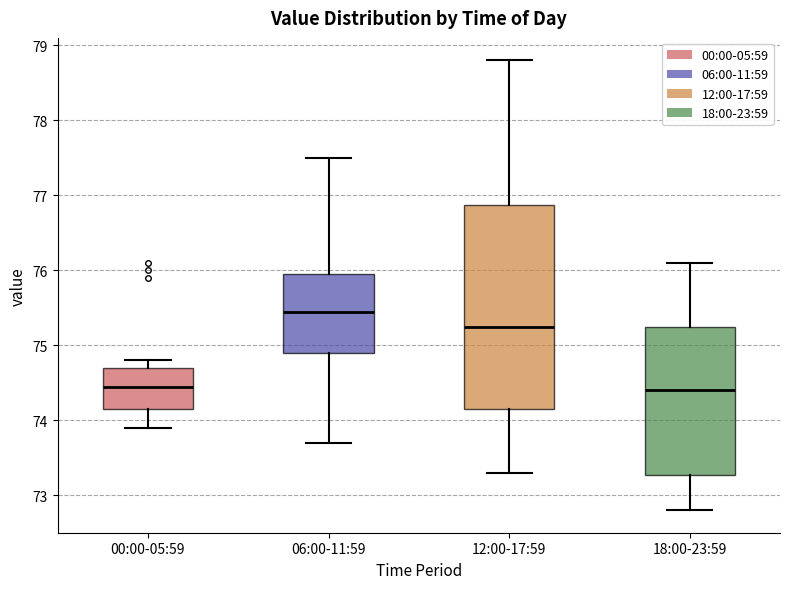

Reading left to right, read every box against the y-axis: the position of its median line, the range the box covers, and the ends of its whiskers. The values are not printed on the chart, so give them approximately, as read against the axis.

00:00-05:59: median 74.5, box 74.2 to 74.7, whiskers 73.9 to 74.8
06:00-11:59: median 75.5, box 74.9 to 76.0, whiskers 73.7 to 77.5
12:00-17:59: median 75.3, box 74.2 to 76.9, whiskers 73.3 to 78.8
18:00-23:59: median 74.4, box 73.3 to 75.3, whiskers 72.8 to 76.1